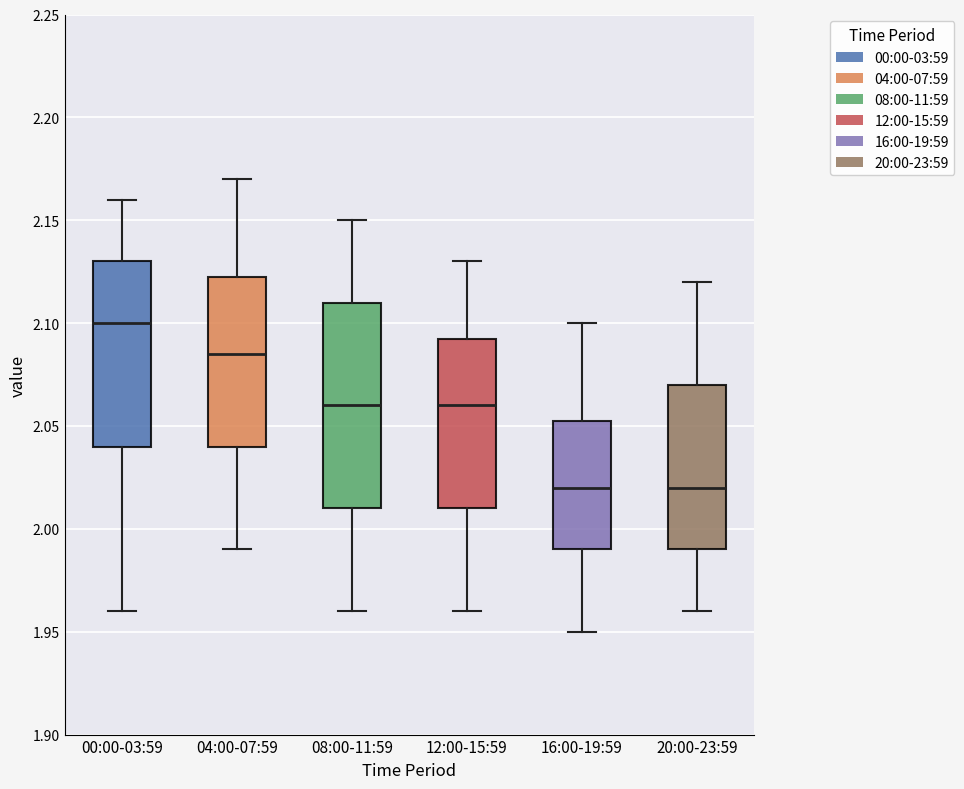

Reading left to right, transcribe this box plot: for each box, give where its median line is, the range the box spans, and where its two whiskers end, as read against the y-axis. The values are not printed on the chart, so give them approximately, as read against the axis.

00:00-03:59: median 2.100, box 2.040 to 2.130, whiskers 1.960 to 2.160
04:00-07:59: median 2.085, box 2.040 to 2.125, whiskers 1.990 to 2.170
08:00-11:59: median 2.060, box 2.010 to 2.110, whiskers 1.960 to 2.150
12:00-15:59: median 2.060, box 2.010 to 2.095, whiskers 1.960 to 2.130
16:00-19:59: median 2.020, box 1.990 to 2.055, whiskers 1.950 to 2.100
20:00-23:59: median 2.020, box 1.990 to 2.070, whiskers 1.960 to 2.120